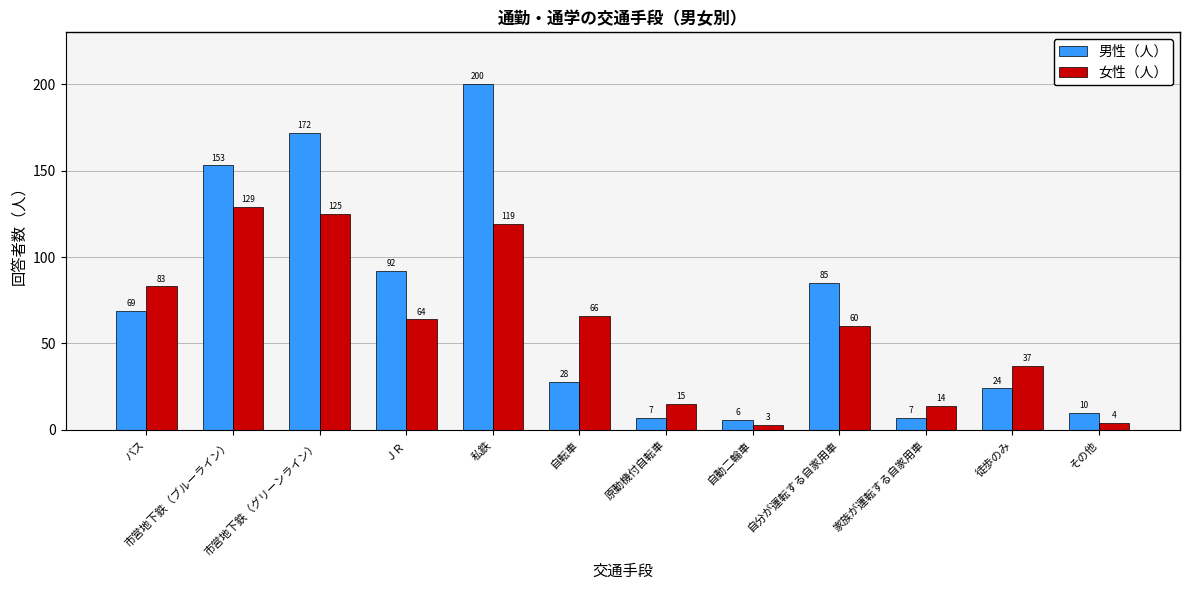

Reading left to right, transcribe all the data shown in this chart.

男性（人）: 69	153	172	92	200	28	7	6	85	7	24	10
女性（人）: 83	129	125	64	119	66	15	3	60	14	37	4